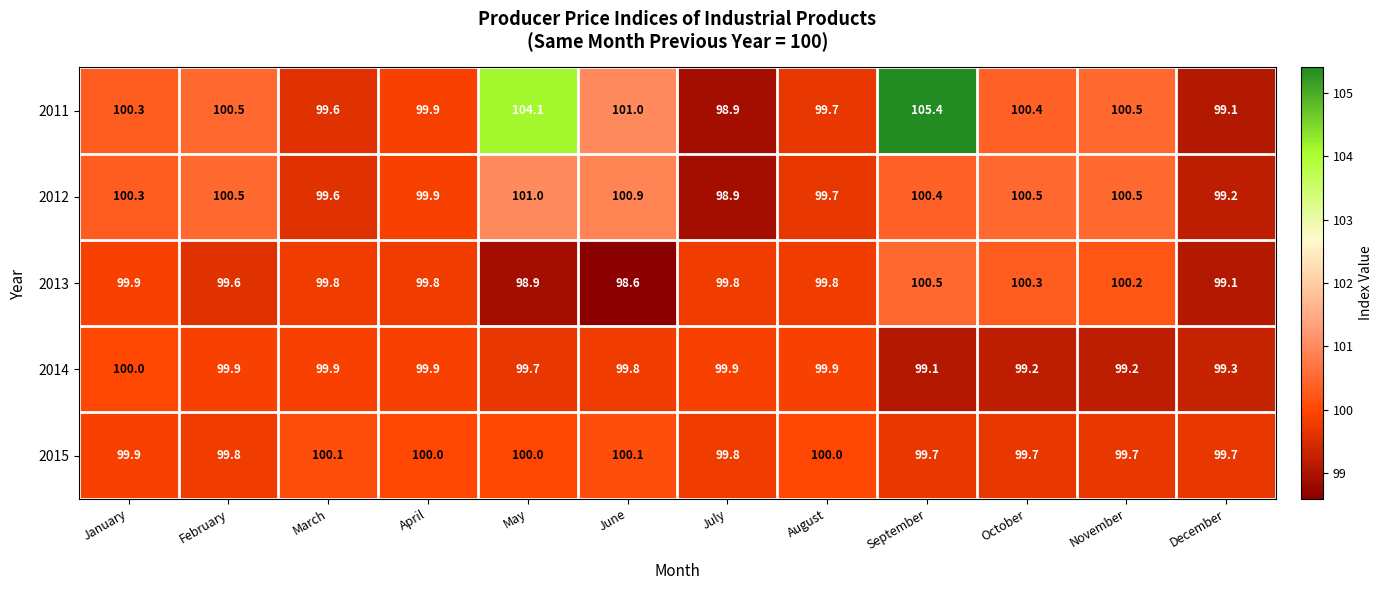

At which label does 2012 reach its peak?

May